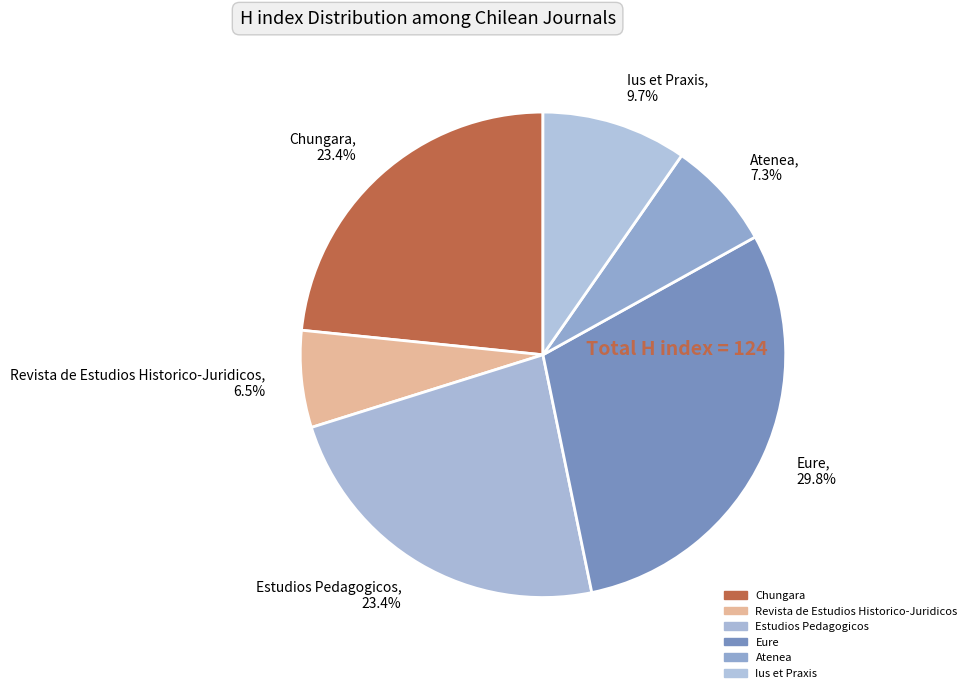

To the nearest percent, what portion does Eure represent?

30%